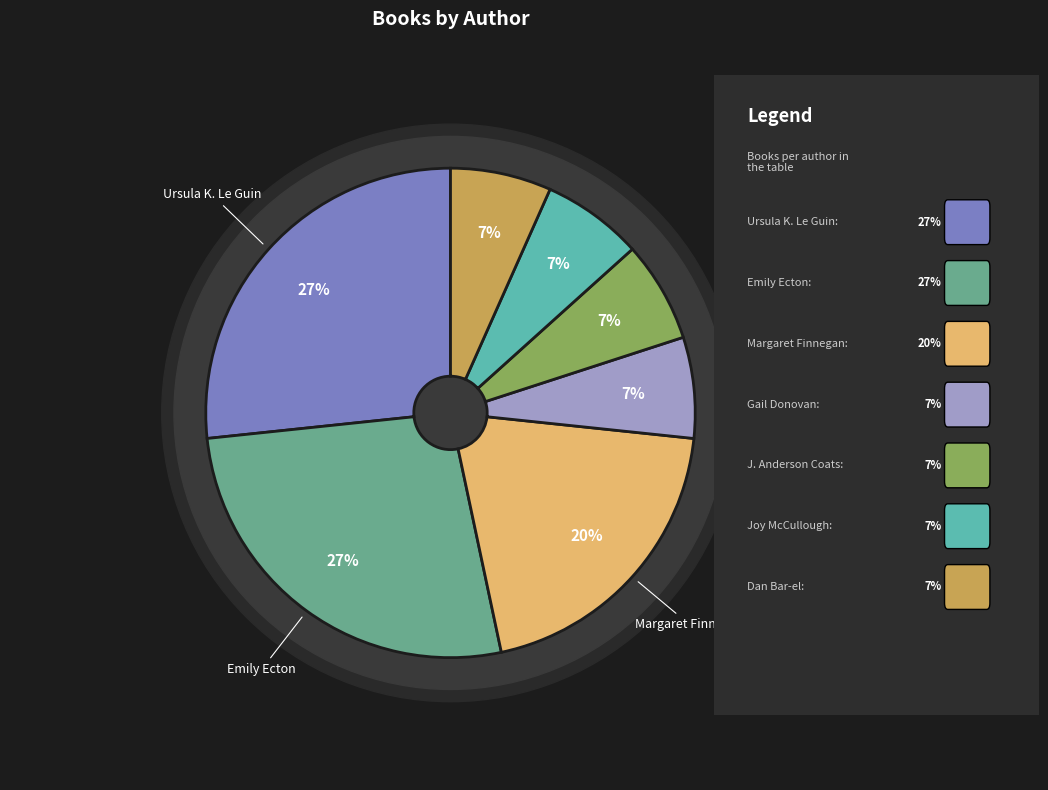

How many segments does this pie chart have?

7